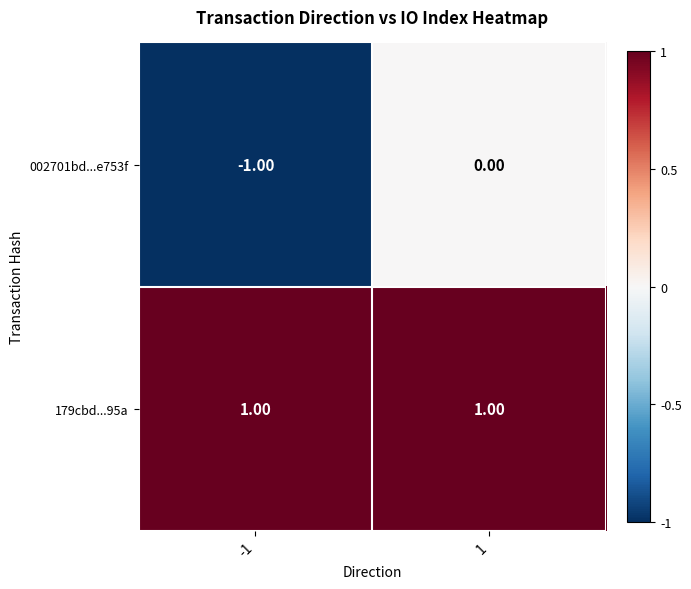

Which series has the largest total across all categories?

179cbd...95a